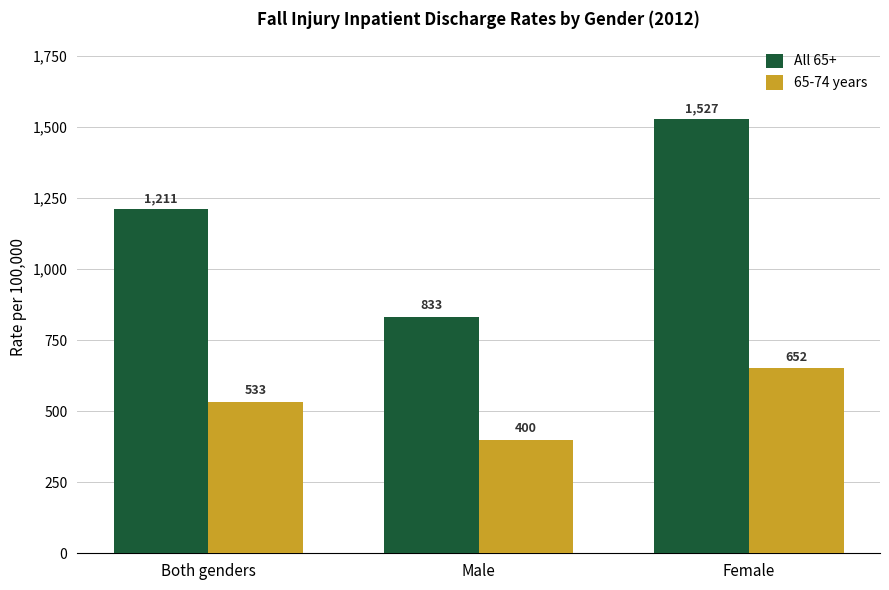

What position from the left is Male?

2